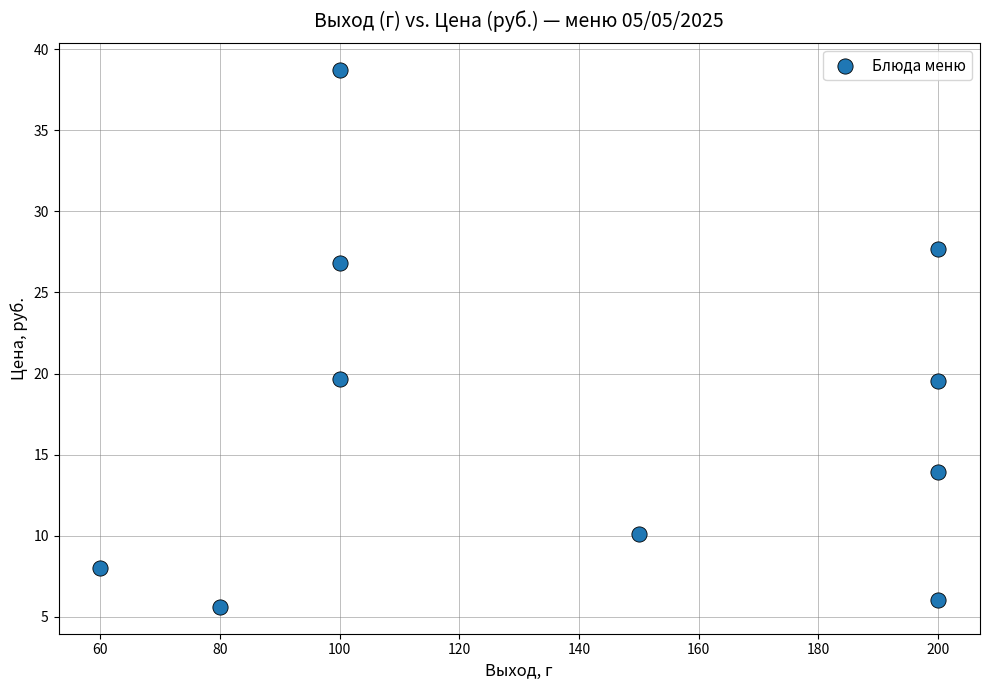

What is the range of Y values (max minus min)?

33.1